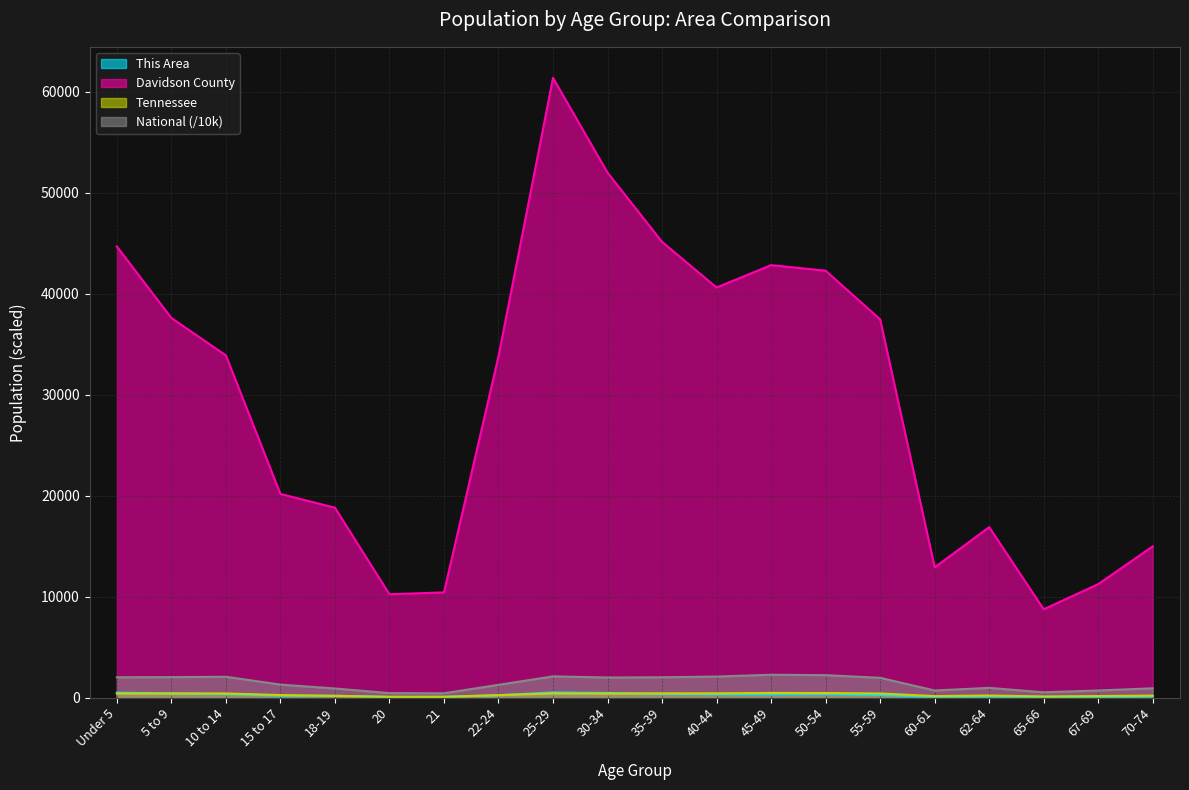

What is the total value across all series at 30-34?

54870.5